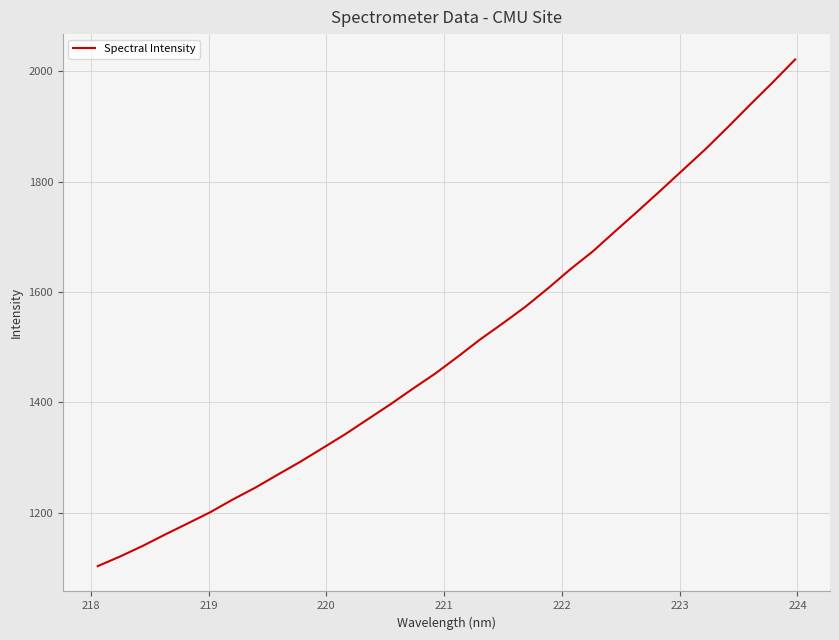

Reading left to right, list all the values displayed in this chart.

1103.4	1121.1	1140.2	1160.9	1180.9	1201.2	1224.3	1245.7	1269.4	1292.7	1317.6	1342.7	1369.7	1396.7	1425.0	1452.6	1483.1	1514.5	1543.6	1573.4	1606.6	1641.5	1673.8	1710.5	1746.7	1783.6	1821.2	1858.7	1898.7	1939.7	1980.0	2021.6